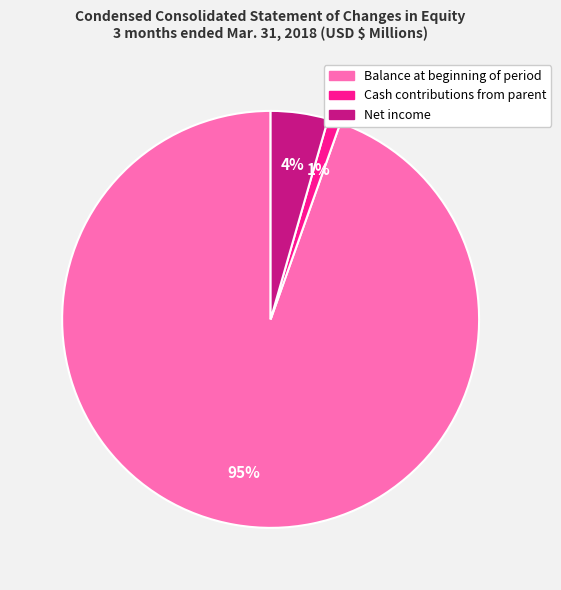

Which slice is the largest?

Balance at beginning of period